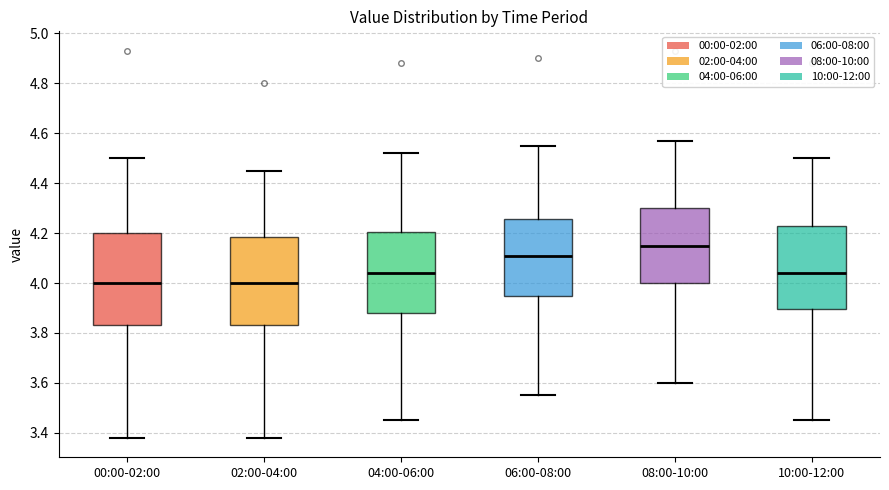

Reading left to right, read every box against the y-axis: the position of its median line, the range the box covers, and the ends of its whiskers. The values are not printed on the chart, so give them approximately, as read against the axis.

00:00-02:00: median 4.00, box 3.84 to 4.20, whiskers 3.38 to 4.50
02:00-04:00: median 4.00, box 3.84 to 4.18, whiskers 3.38 to 4.46
04:00-06:00: median 4.04, box 3.88 to 4.20, whiskers 3.46 to 4.52
06:00-08:00: median 4.12, box 3.96 to 4.26, whiskers 3.56 to 4.56
08:00-10:00: median 4.16, box 4.00 to 4.30, whiskers 3.60 to 4.58
10:00-12:00: median 4.04, box 3.90 to 4.22, whiskers 3.46 to 4.50